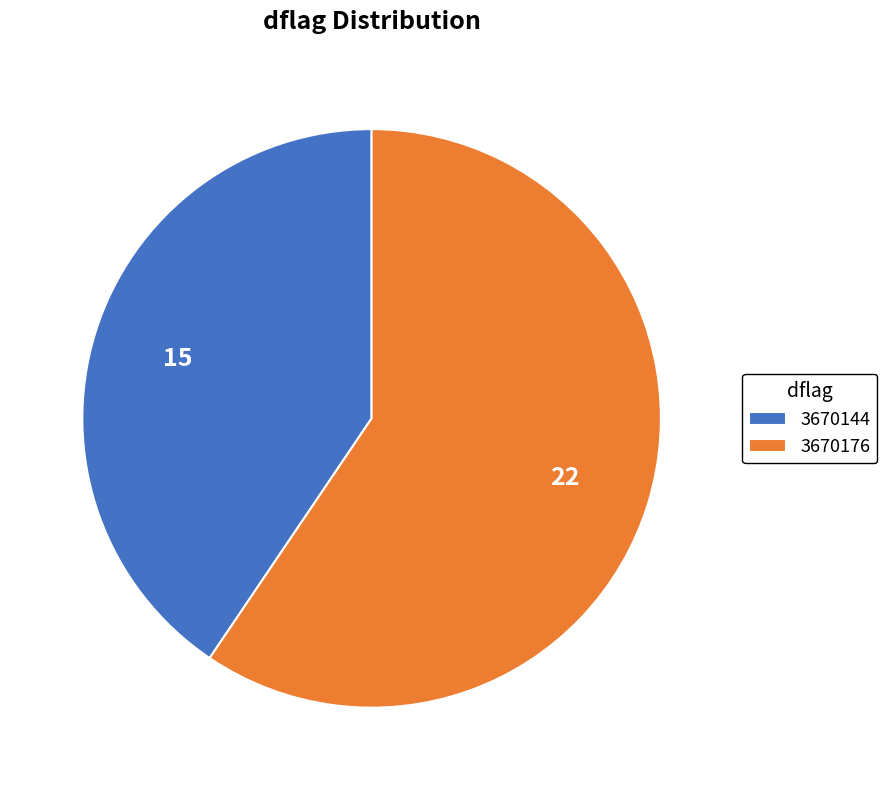

Do 3670144 and 3670176 together represent more than half of the pie?

Yes